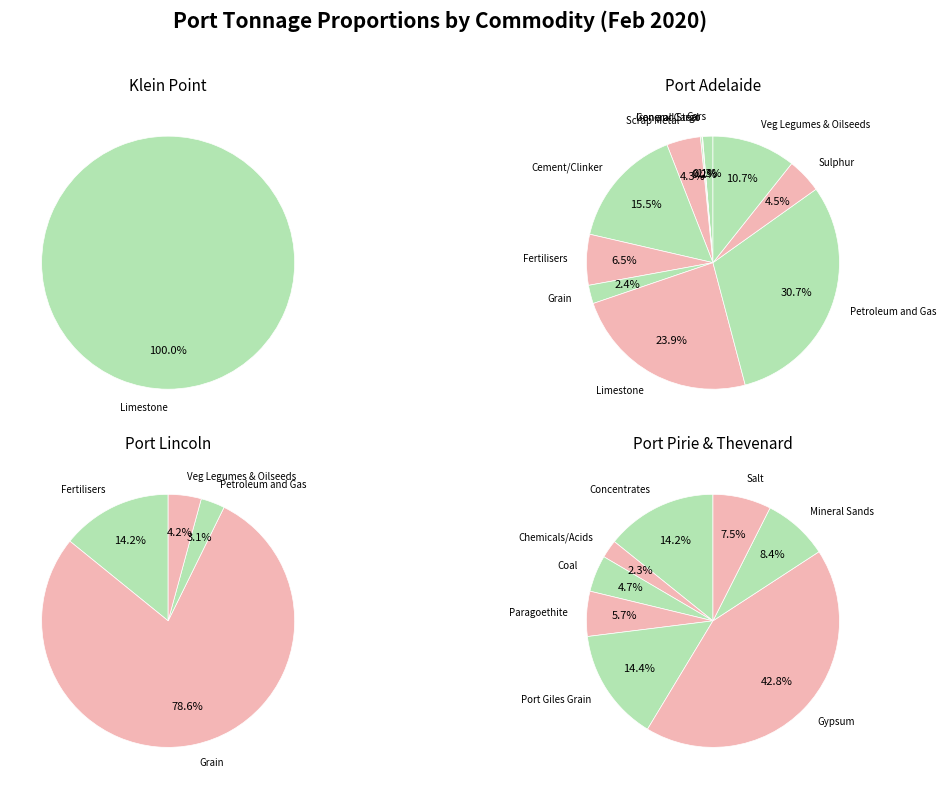

Which has a higher value, Thevenard - Mineral Sands or Port Lincoln - Petroleum and Gas?

Thevenard - Mineral Sands